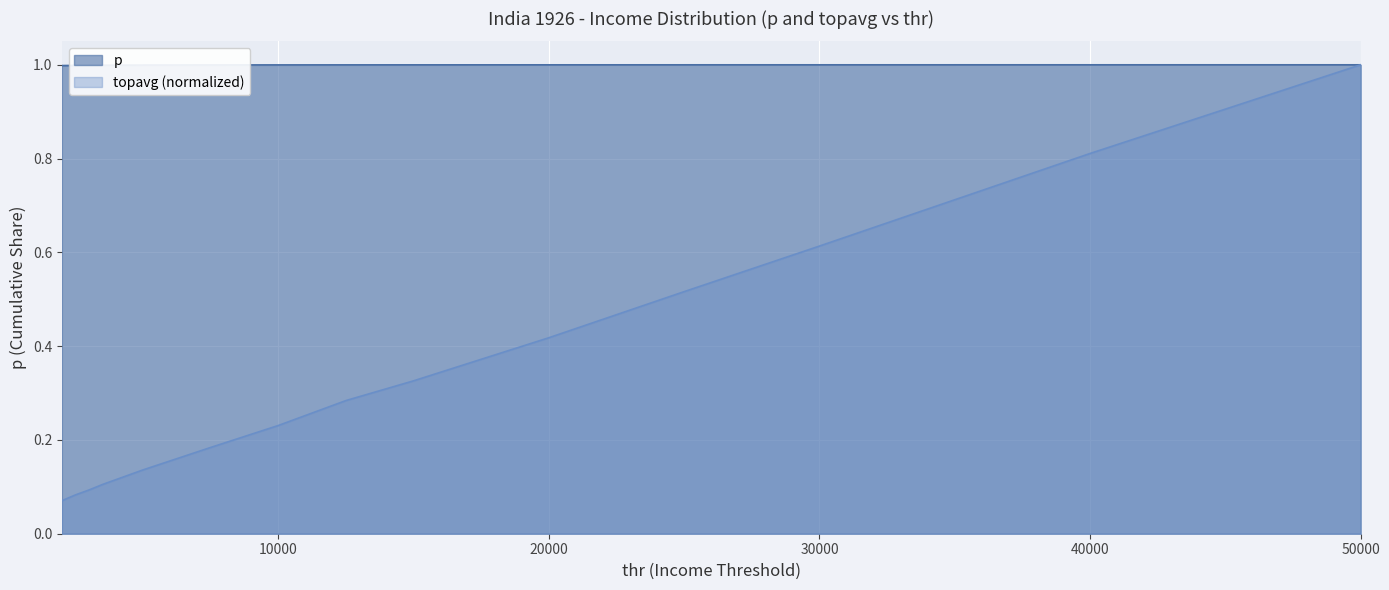

Which label corresponds to the smallest value in the chart?

2000